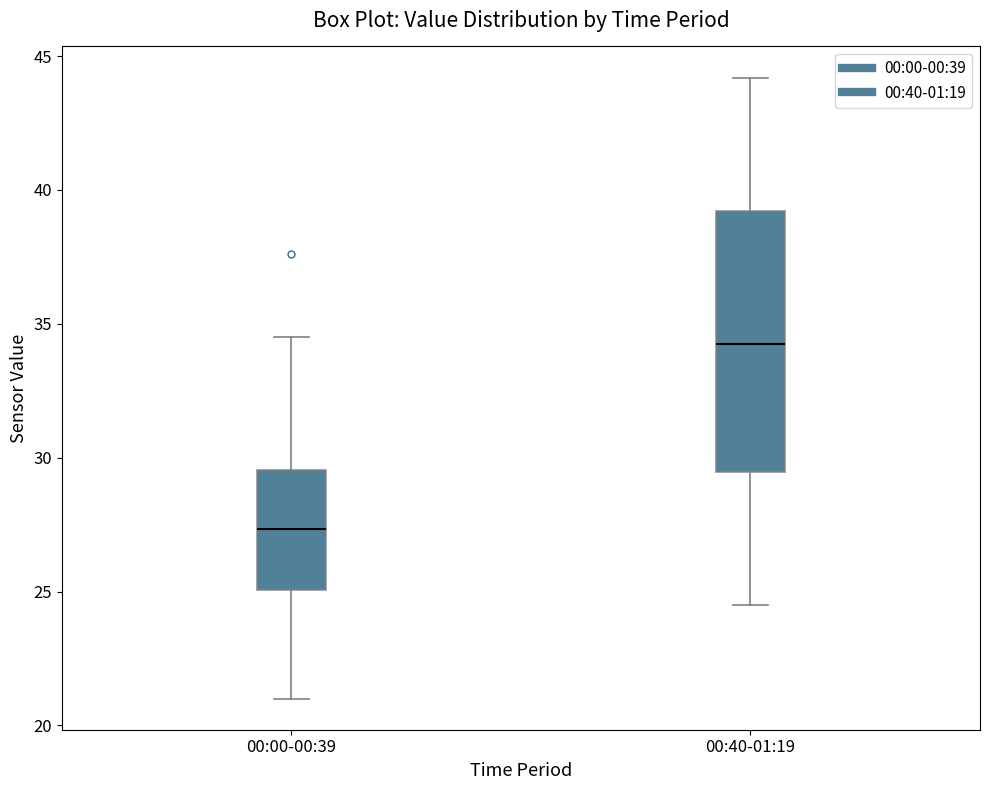

Reading left to right, read every box against the y-axis: the position of its median line, the range the box covers, and the ends of its whiskers. The values are not printed on the chart, so give them approximately, as read against the axis.

00:00-00:39: median 27.5, box 25.0 to 29.5, whiskers 21.0 to 34.5
00:40-01:19: median 34.5, box 29.5 to 39.0, whiskers 24.5 to 44.0